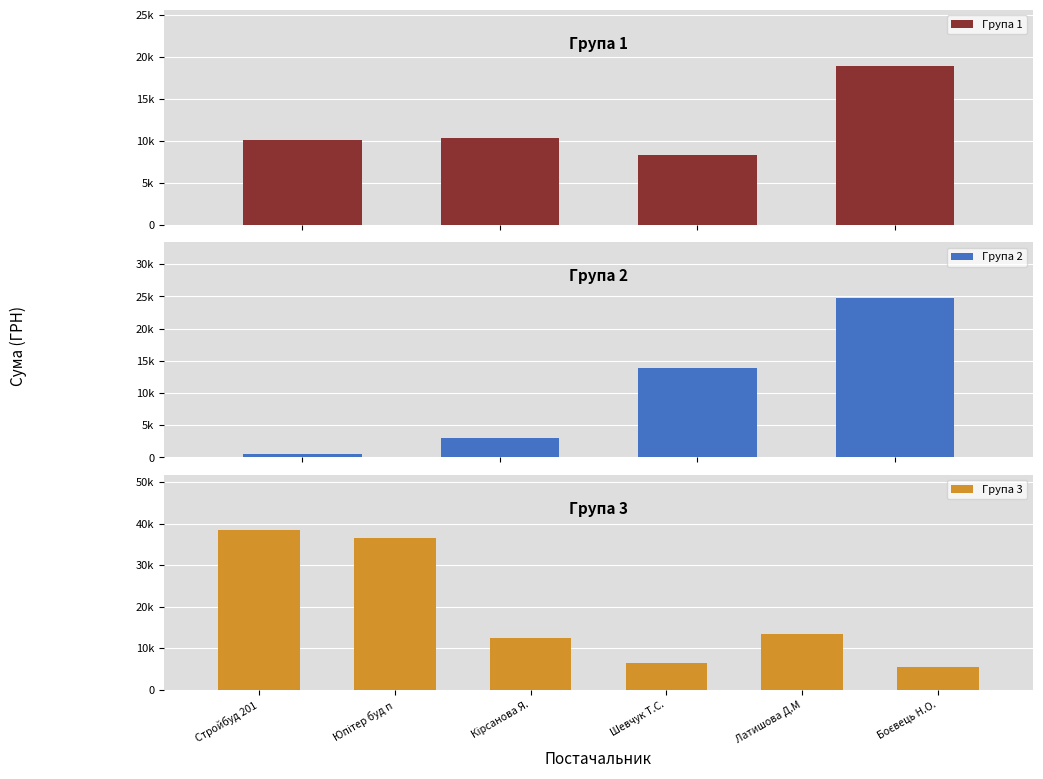

At which category does the chart reach its peak across all series?

ТОВ "Стройбуд 2015"